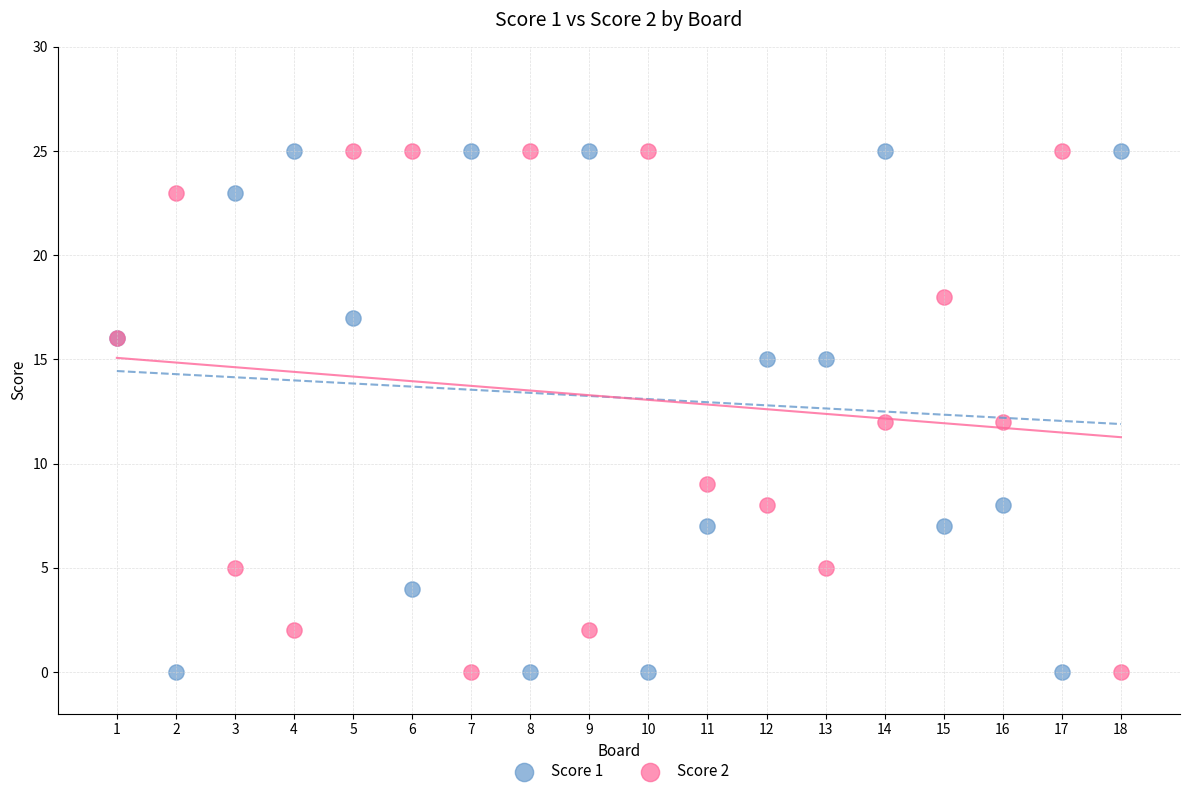

What is the X range (max minus min) for the scatter plot?

17